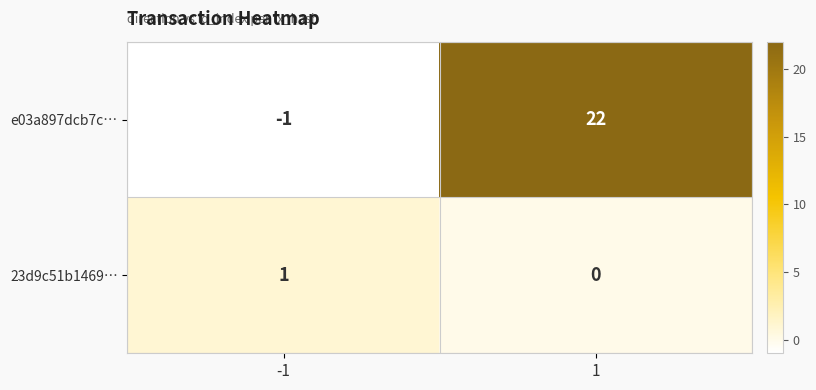

What value does the e03a897dcb7c… series have at 1?

22